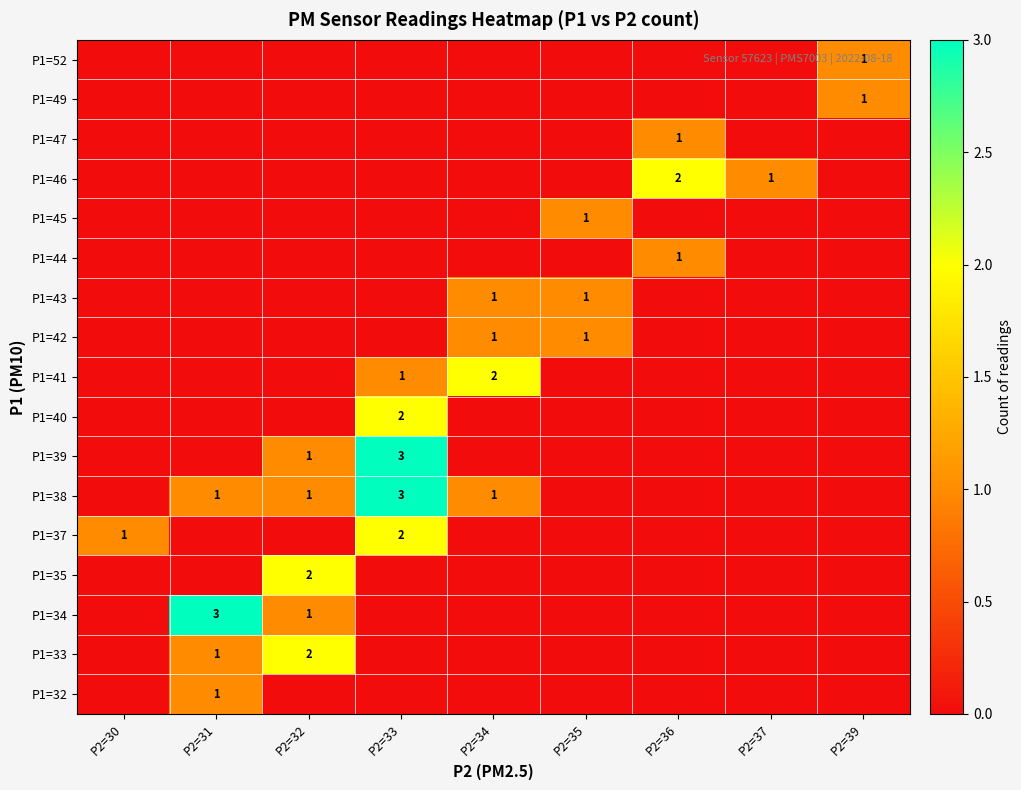

True or false: P1=37 has a value of 2 at P2=33.

True